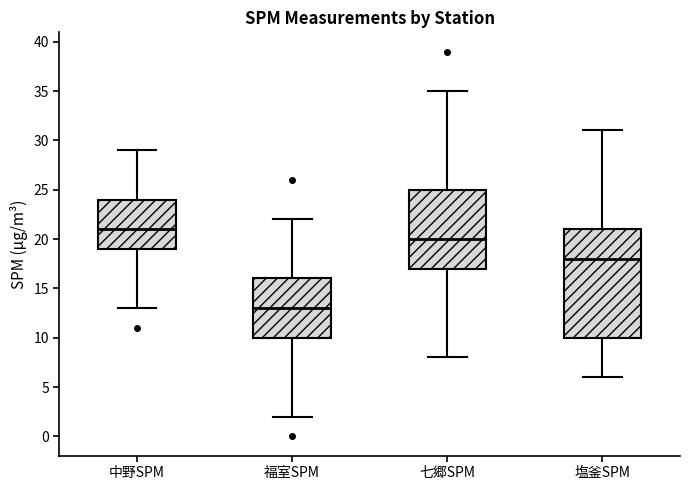

Reading left to right, transcribe this box plot: for each box, give where its median line is, the range the box spans, and where its two whiskers end, as read against the y-axis. The values are not printed on the chart, so give them approximately, as read against the axis.

中野SPM: median 21, box 19 to 24, whiskers 13 to 29
福室SPM: median 13, box 10 to 16, whiskers 2 to 22
七郷SPM: median 20, box 17 to 25, whiskers 8 to 35
塩釜SPM: median 18, box 10 to 21, whiskers 6 to 31